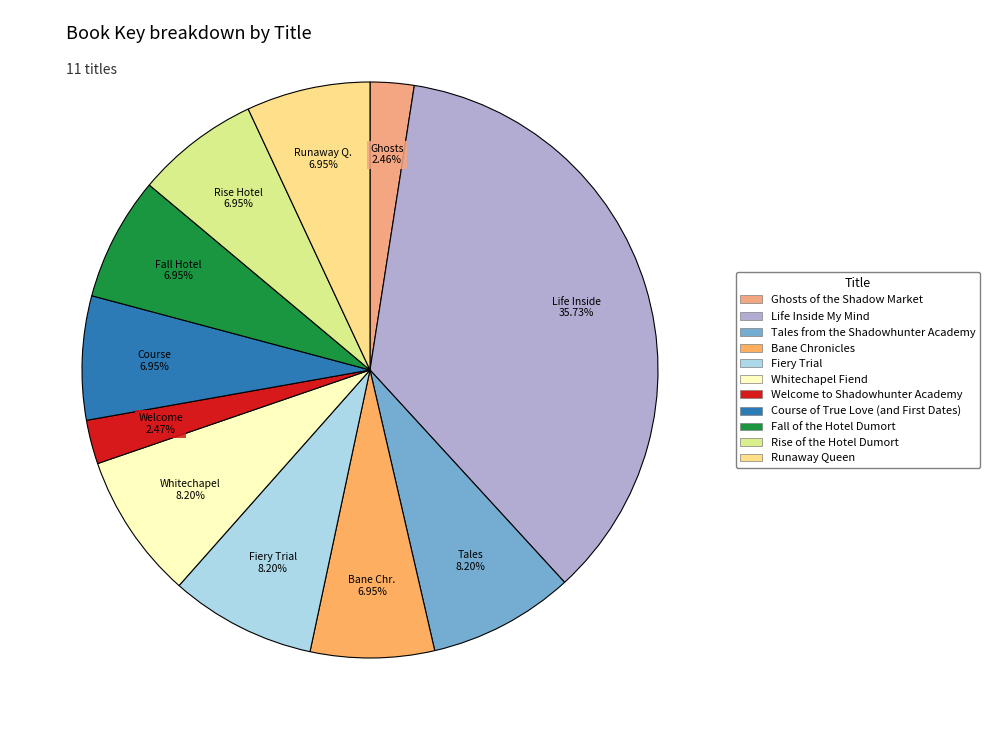

What is the ratio of the value at Runaway Queen to the value at Whitechapel Fiend?

0.8